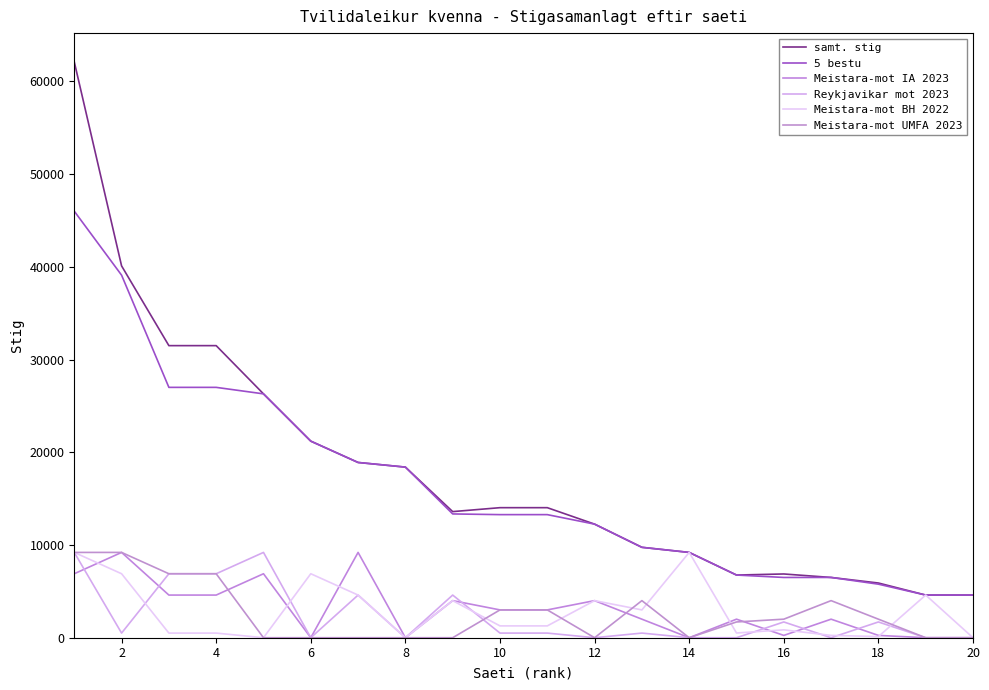

Rank the series by their maximum value, from lowest to highest.

Meistara-mot IA 2023, Reykjavikar mot 2023, Meistara-mot BH 2022, Meistara-mot UMFA 2023, 5 bestu, samt. stig